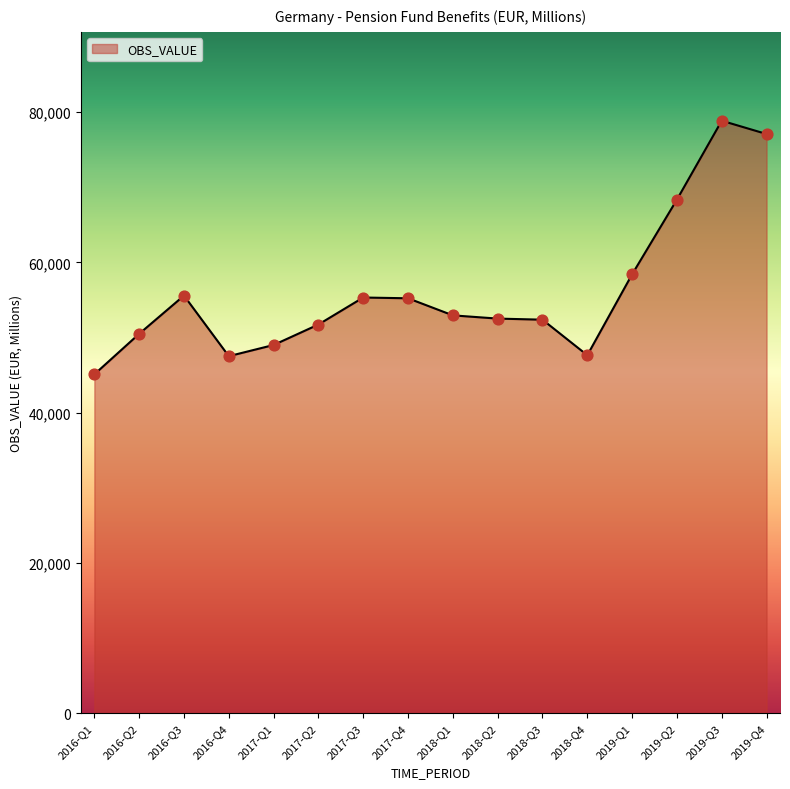

What is the change in value from 2016-Q1 to 2016-Q3?

+10479